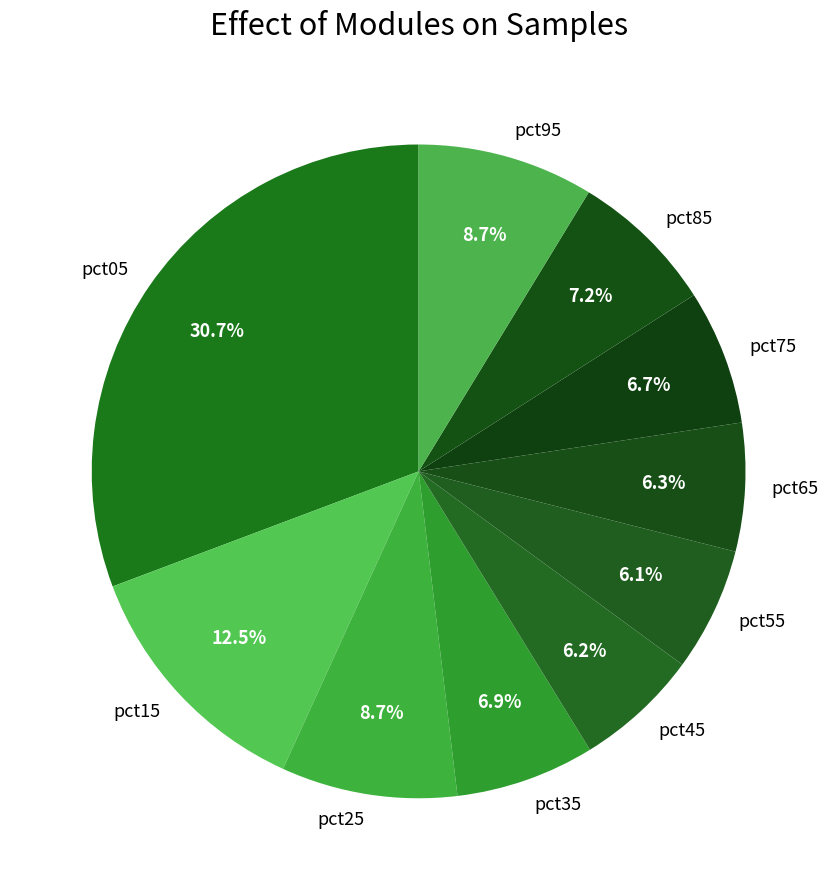

To the nearest percent, what portion does pct35 represent?

7%